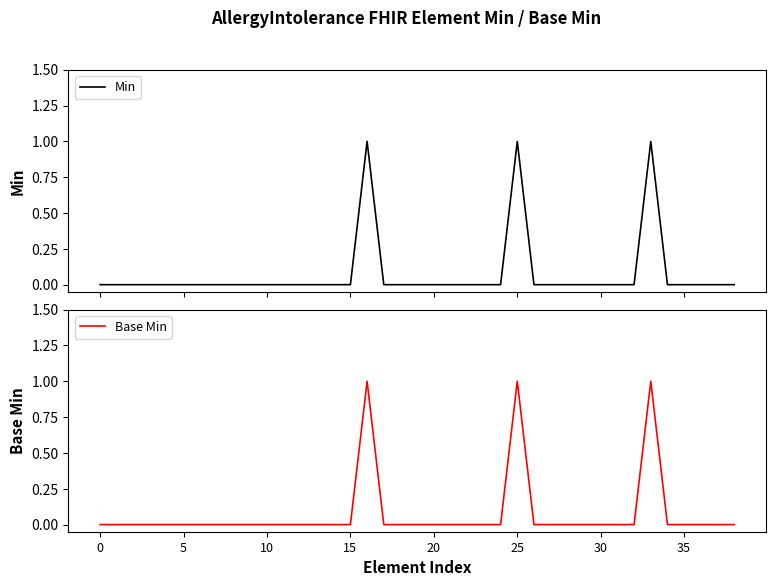

Which category has the highest value in the Min series?

16